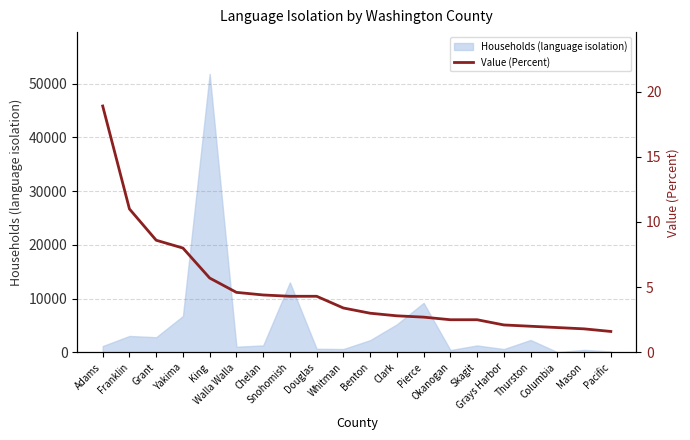

What is the change in value from Whitman to Okanogan?

-0.9